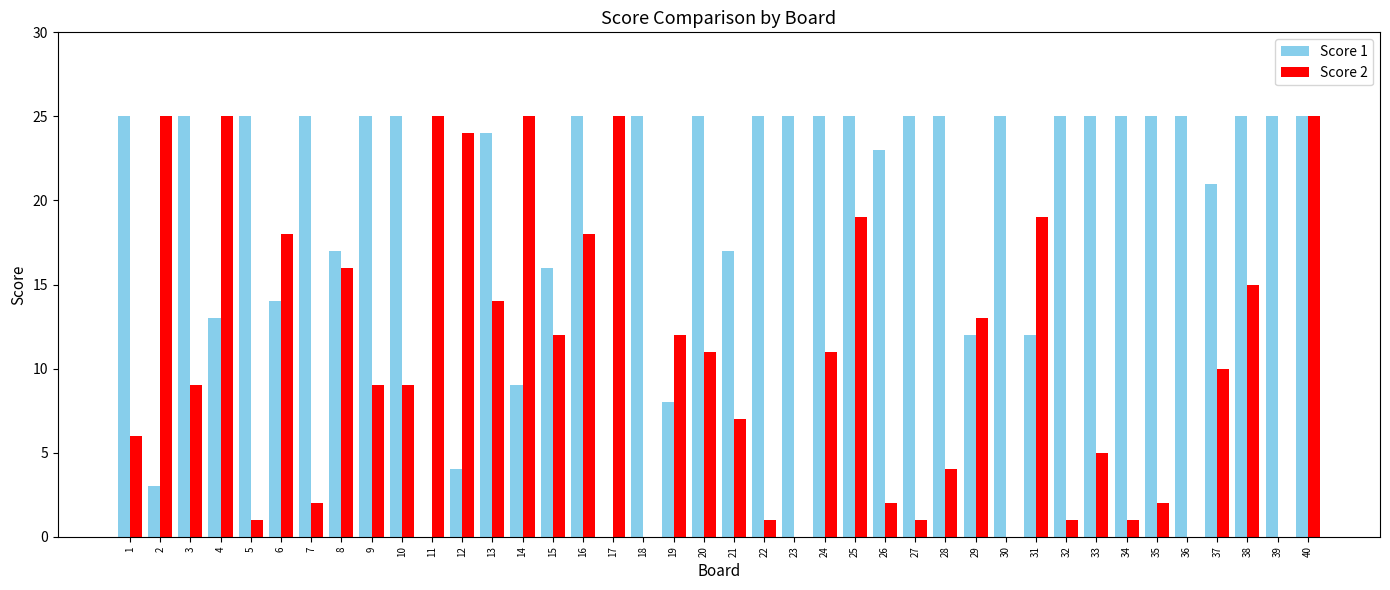

Which series has the largest total across all categories?

Score 1